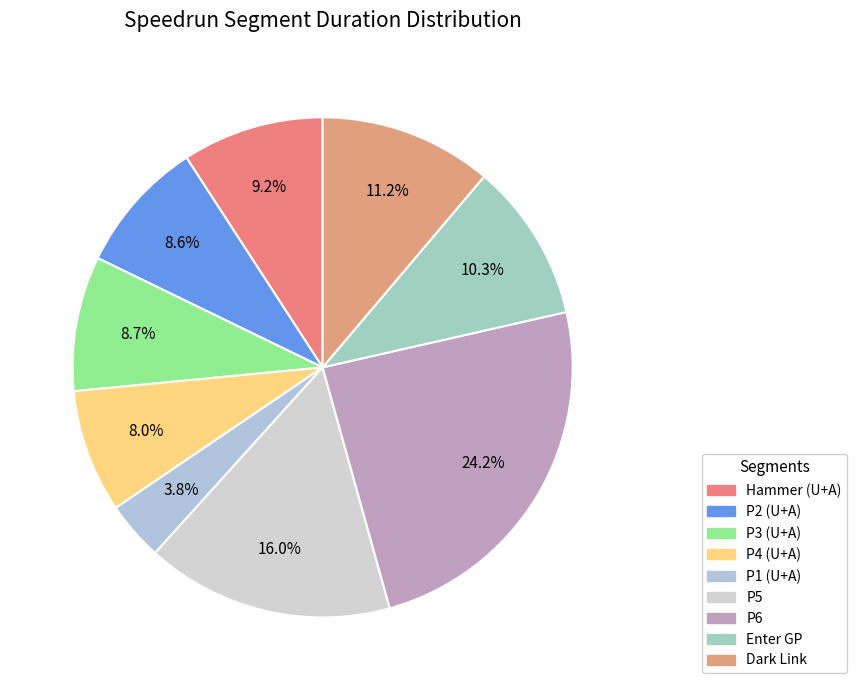

Which slice is the largest?

P6